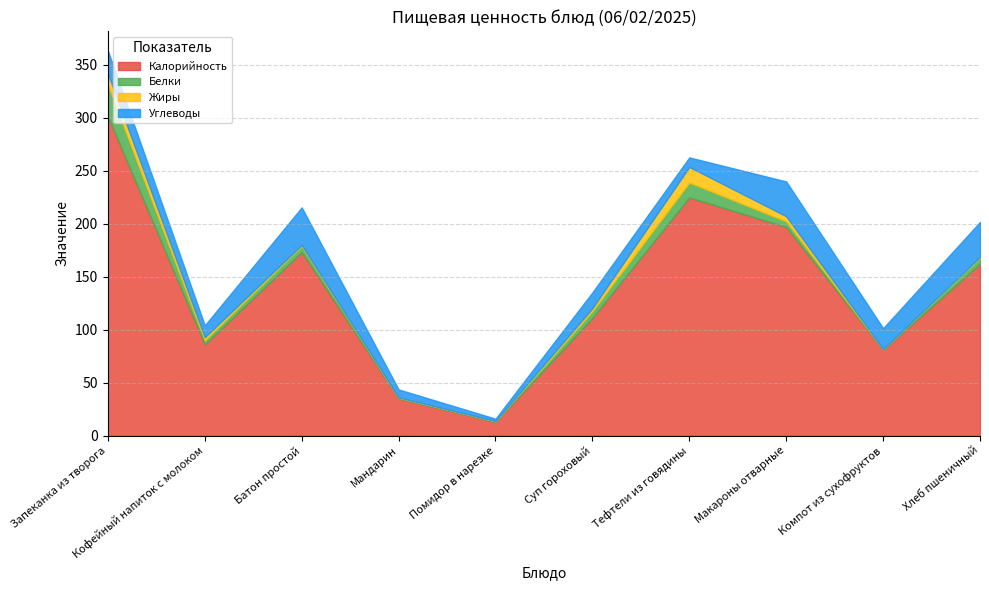

What is the difference between the highest and lowest values at Макароны отварные?

191.9